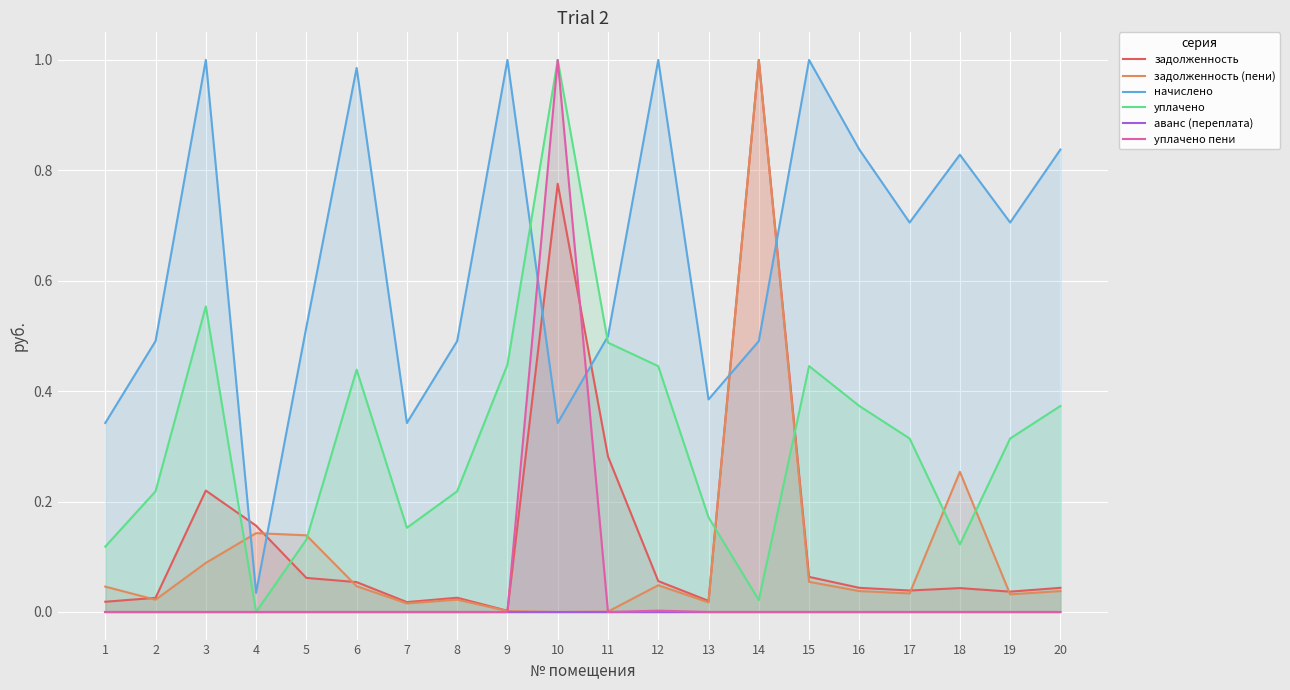

Reading right to left, extract all data points from this chart.

задолженность: 20=0.0	19=0.0	18=0.0	17=0.0	16=0.0	15=0.1	14=1.0	13=0.0	12=0.1	11=0.3	10=0.8	9=0.0	8=0.0	7=0.0	6=0.1	5=0.1	4=0.2	3=0.2	2=0.0	1=0.0
задолженность (пени): 20=0.0	19=0.0	18=0.3	17=0.0	16=0.0	15=0.1	14=1.0	13=0.0	12=0.0	11=0.0	10=0.0	9=0.0	8=0.0	7=0.0	6=0.0	5=0.1	4=0.1	3=0.1	2=0.0	1=0.0
начислено: 20=0.8	19=0.7	18=0.8	17=0.7	16=0.8	15=1.0	14=0.5	13=0.4	12=1.0	11=0.5	10=0.3	9=1.0	8=0.5	7=0.3	6=1.0	5=0.5	4=0.0	3=1.0	2=0.5	1=0.3
уплачено: 20=0.4	19=0.3	18=0.1	17=0.3	16=0.4	15=0.4	14=0.0	13=0.2	12=0.4	11=0.5	10=1.0	9=0.4	8=0.2	7=0.2	6=0.4	5=0.1	4=0.0	3=0.6	2=0.2	1=0.1
аванс (переплата): 20=0.0	19=0.0	18=0.0	17=0.0	16=0.0	15=0.0	14=0.0	13=0.0	12=0.0	11=0.0	10=0.0	9=0.0	8=0.0	7=0.0	6=0.0	5=0.0	4=0.0	3=0.0	2=0.0	1=0.0
уплачено пени: 20=0.0	19=0.0	18=0.0	17=0.0	16=0.0	15=0.0	14=0.0	13=0.0	12=0.0	11=0.0	10=1.0	9=0.0	8=0.0	7=0.0	6=0.0	5=0.0	4=0.0	3=0.0	2=0.0	1=0.0